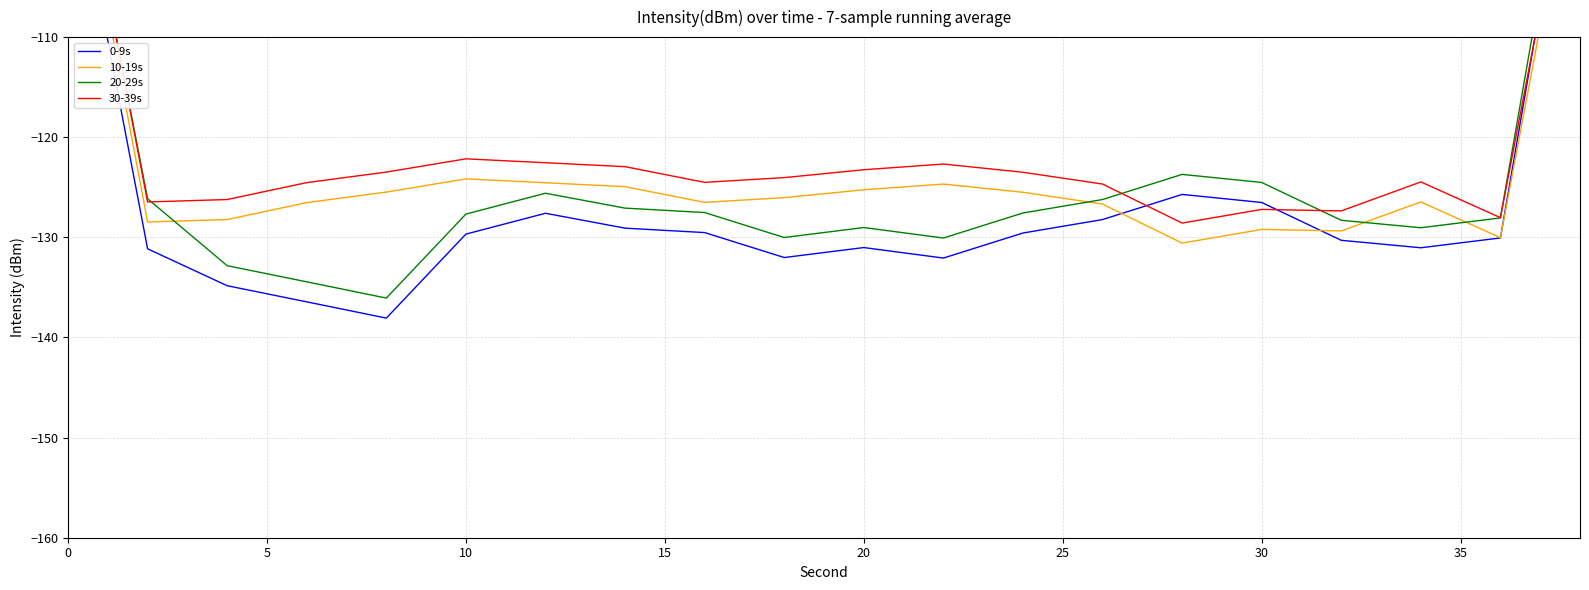

Which series has the largest total across all categories?

30-39s